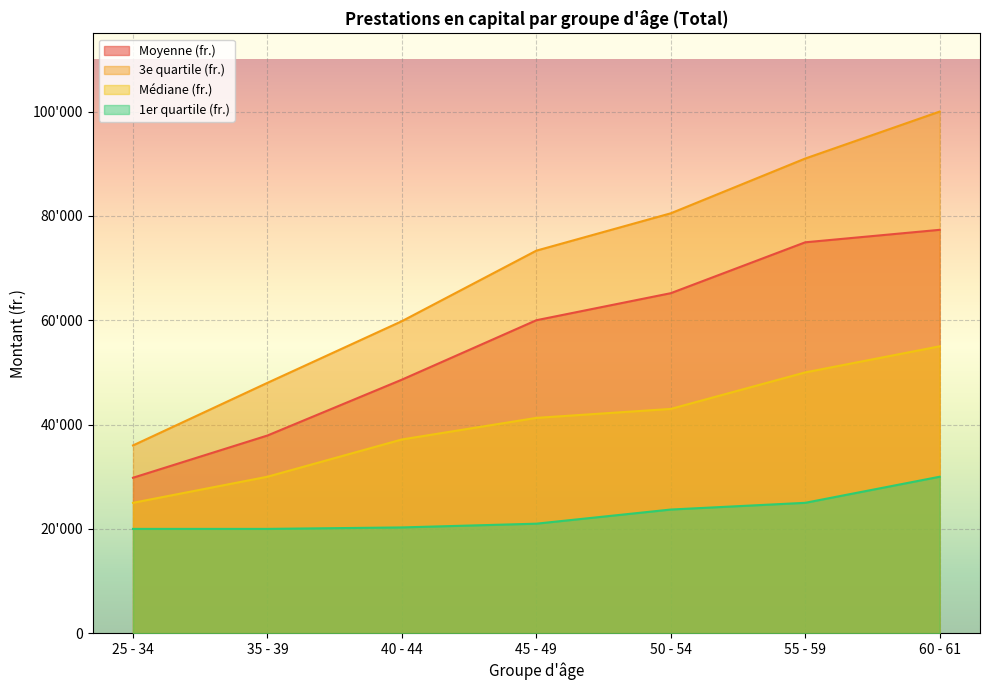

List the labels in order of Médiane (fr.) value, largest first.

60 - 61, 55 - 59, 50 - 54, 45 - 49, 40 - 44, 35 - 39, 25 - 34